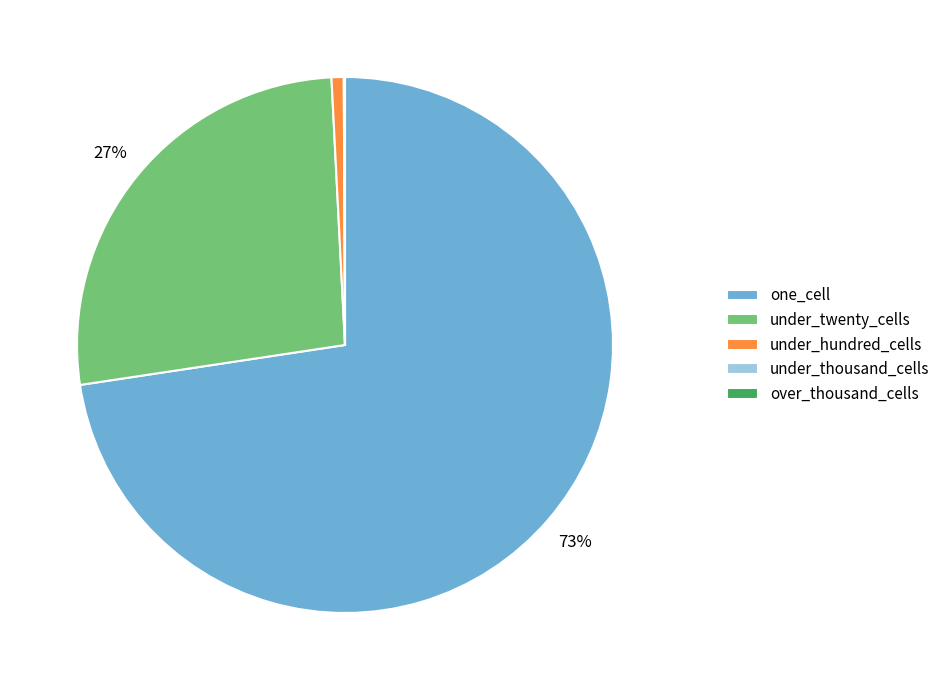

Is it true that one_cell is 73% of the pie?

True